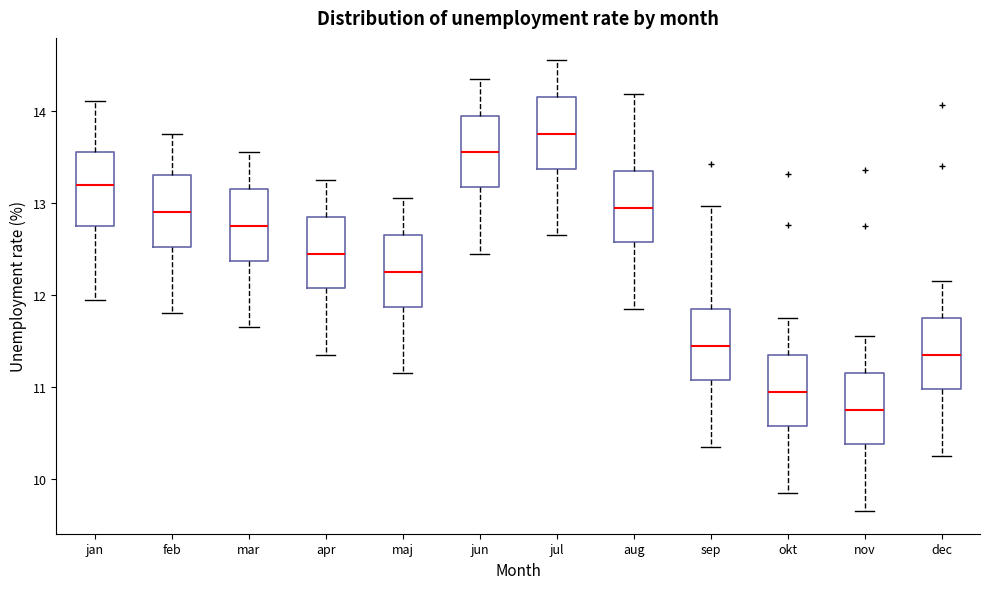

Which box has the lowest median line?

nov